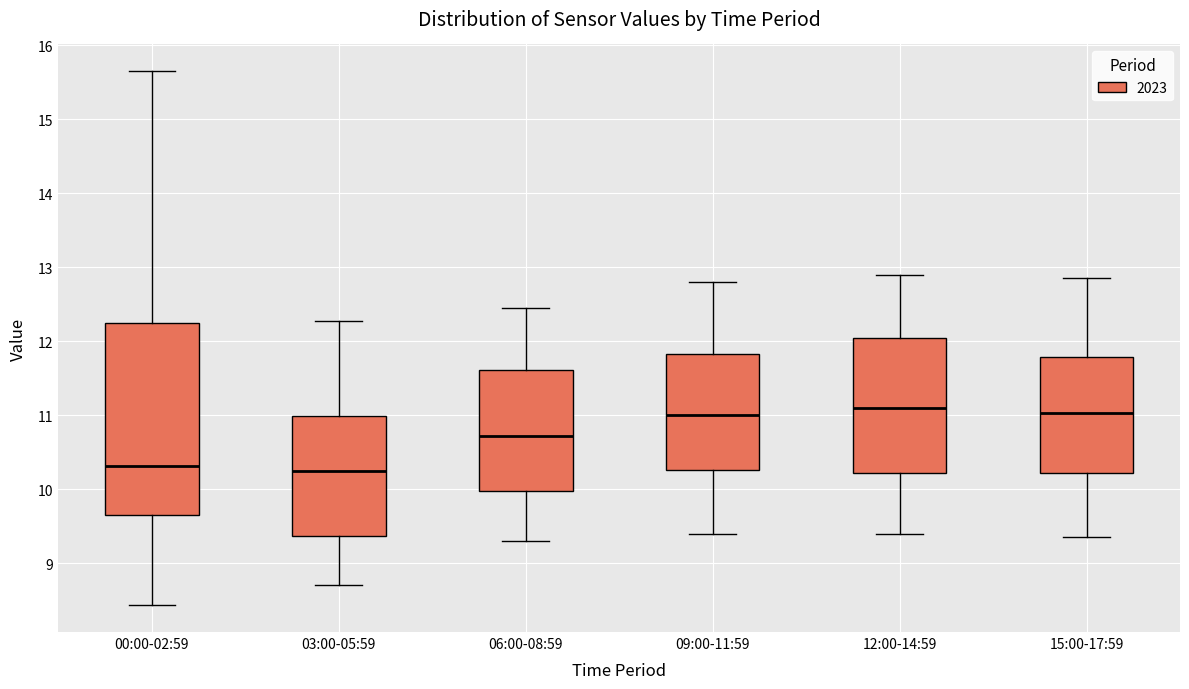

Where does the upper whisker of the box for 09:00-11:59 end on the y-axis? The values are not printed on the chart, so give them approximately, as read against the axis.

12.8